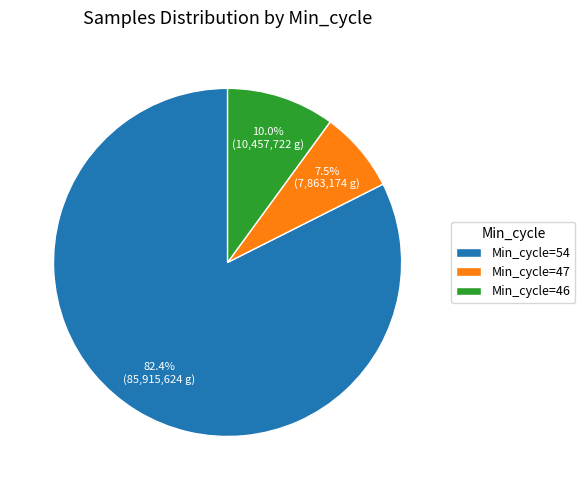

Which has a higher value, Min_cycle=46 or Min_cycle=54?

Min_cycle=54